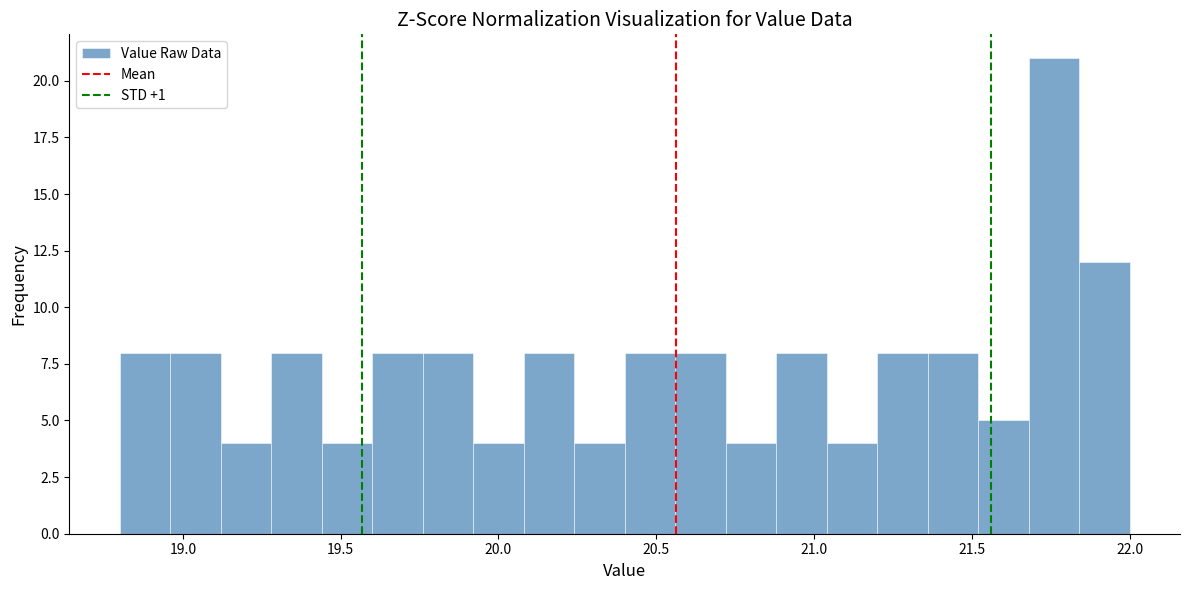

Around what value on the x-axis is the tallest bar? Give the approximate position of its centre, as read against the axis.

21.75